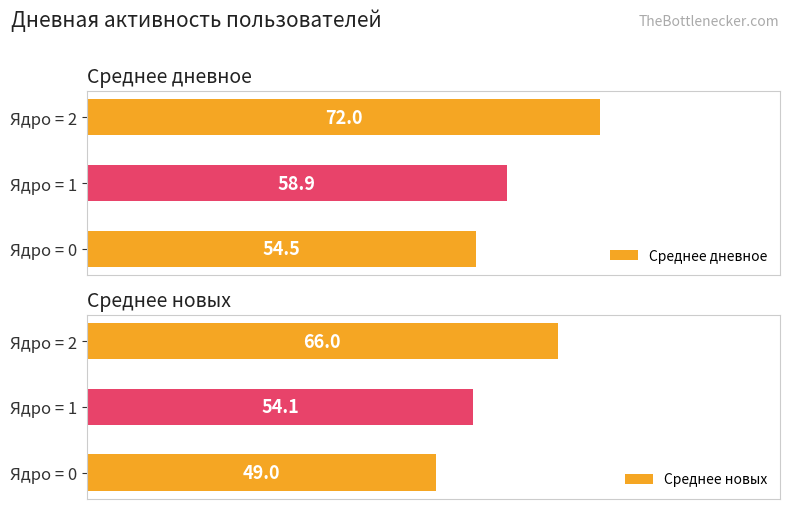

What is the sum of all Среднее новых values?

169.1